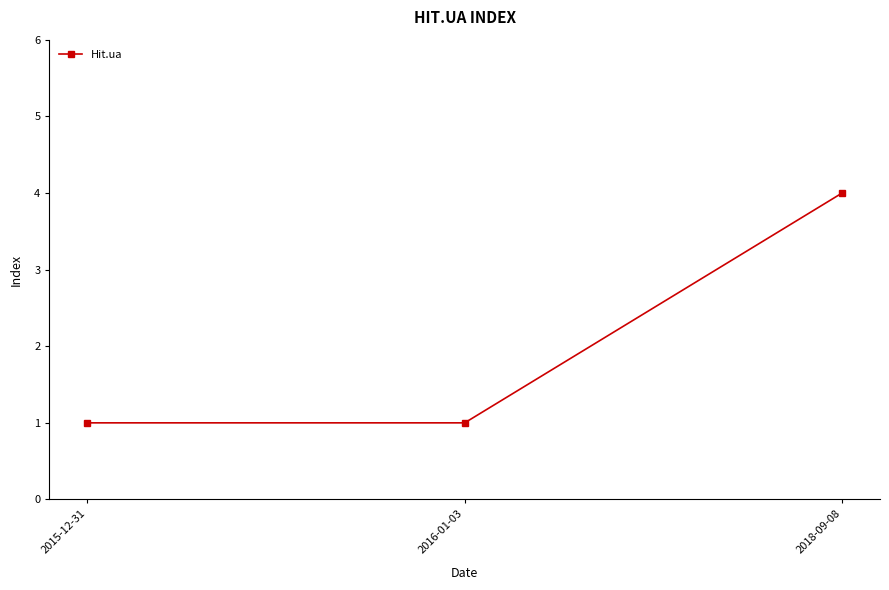

Reading right to left, extract all data points from this chart.

4	1	1